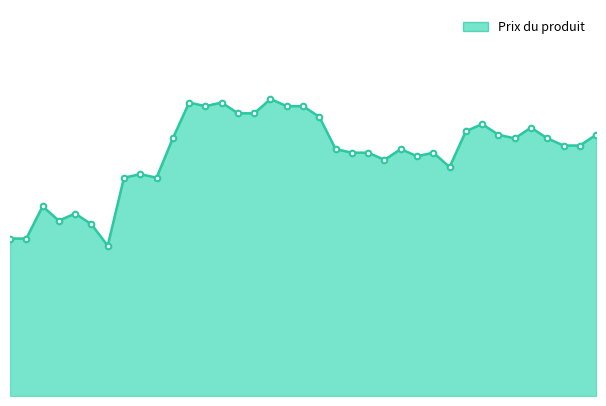

Does the chart display data point markers on the line(s)?

No